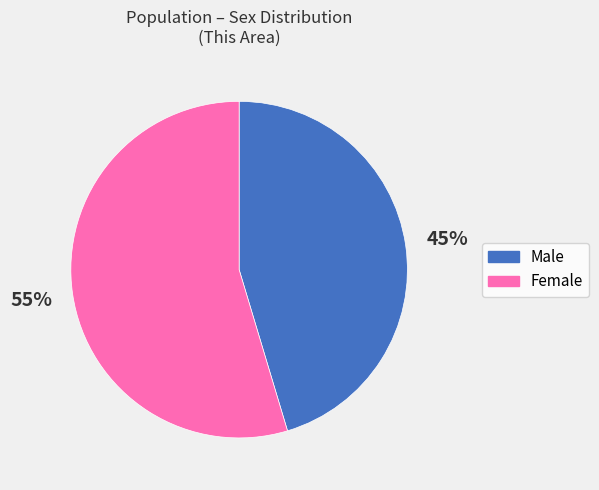

Count the number of slices in the pie.

2